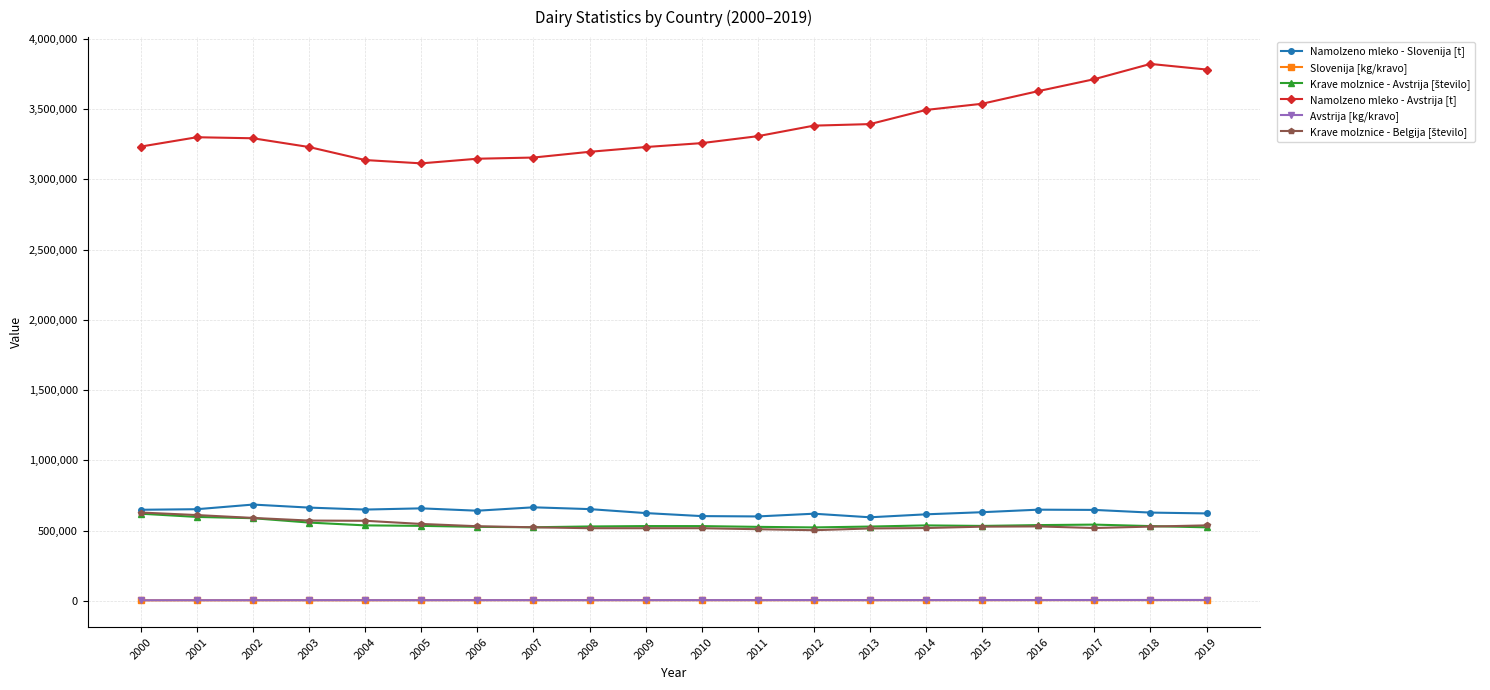

What is the lowest value of the Namolzeno mleko - Slovenija [t] series?

595500.0